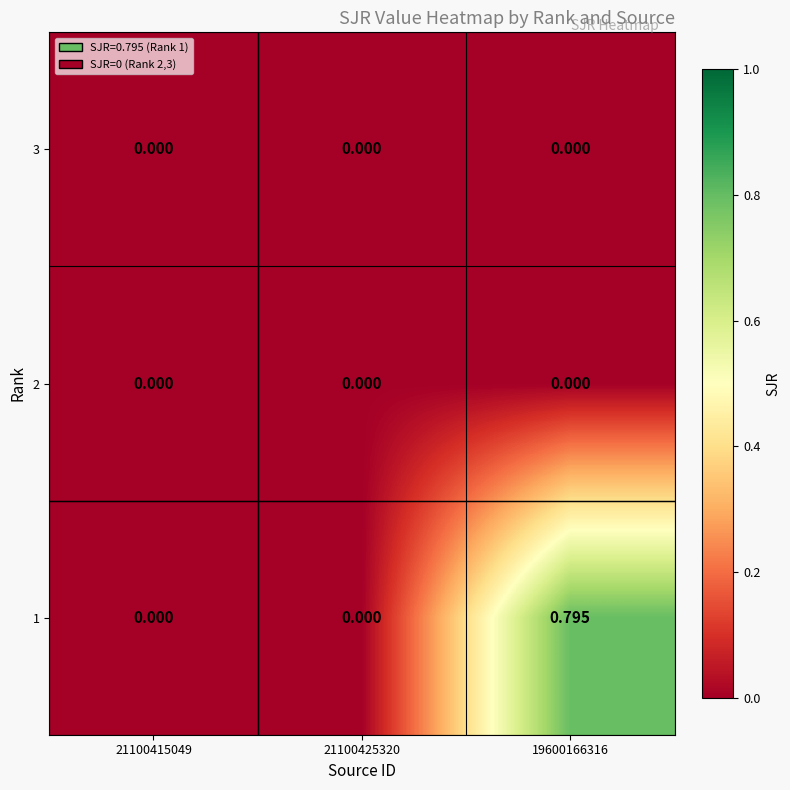

How many series are shown in this chart?

3